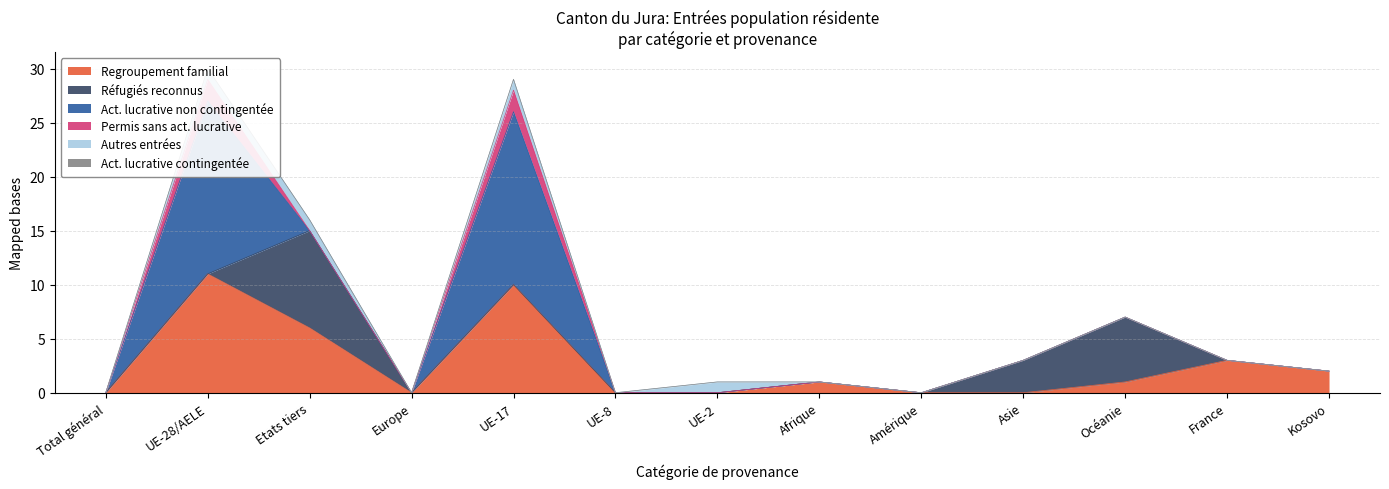

At which label is Act. lucrative contingentée closest to 0?

Total général